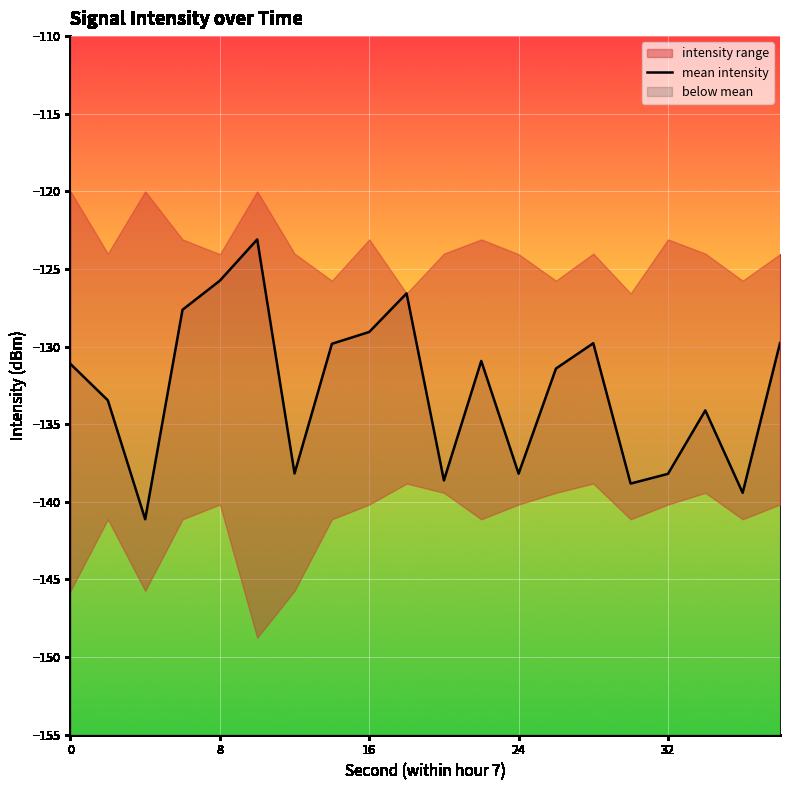

How many interior local valleys (lower than both neighbors) does the data have?

6